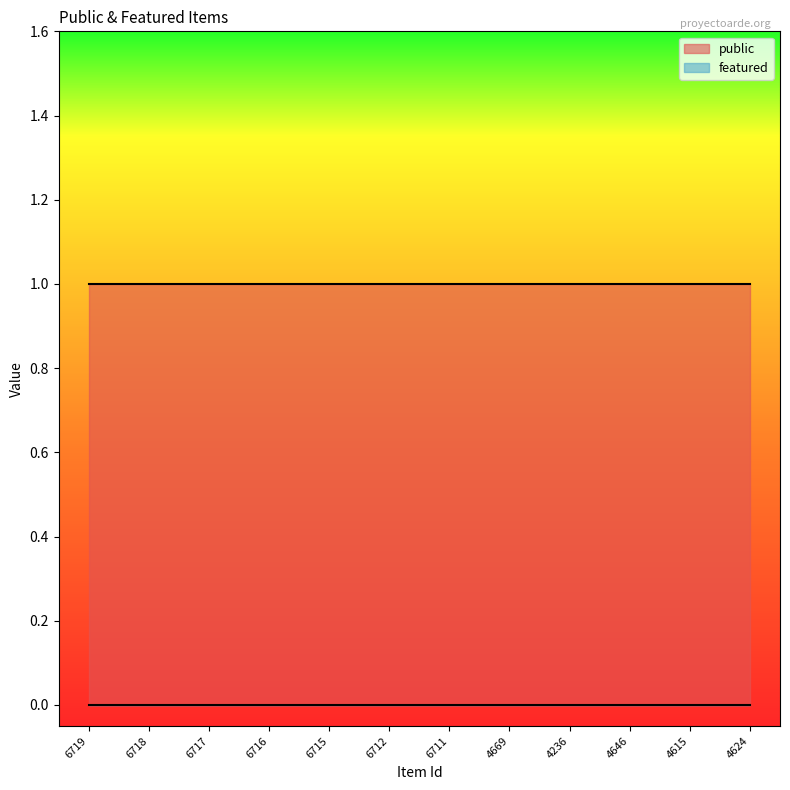

At which category does the chart reach its minimum across all series?

6719